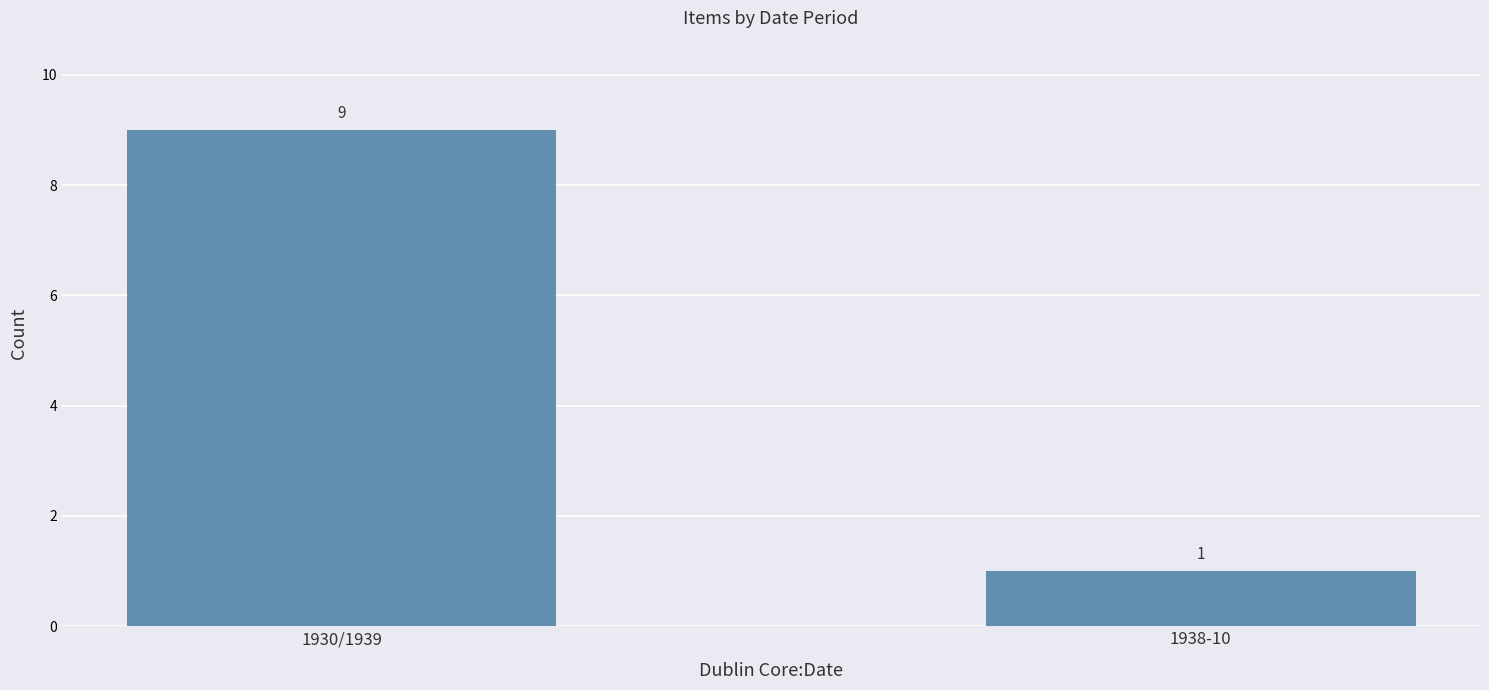

List the labels in order of value, largest first.

1930/1939, 1938-10